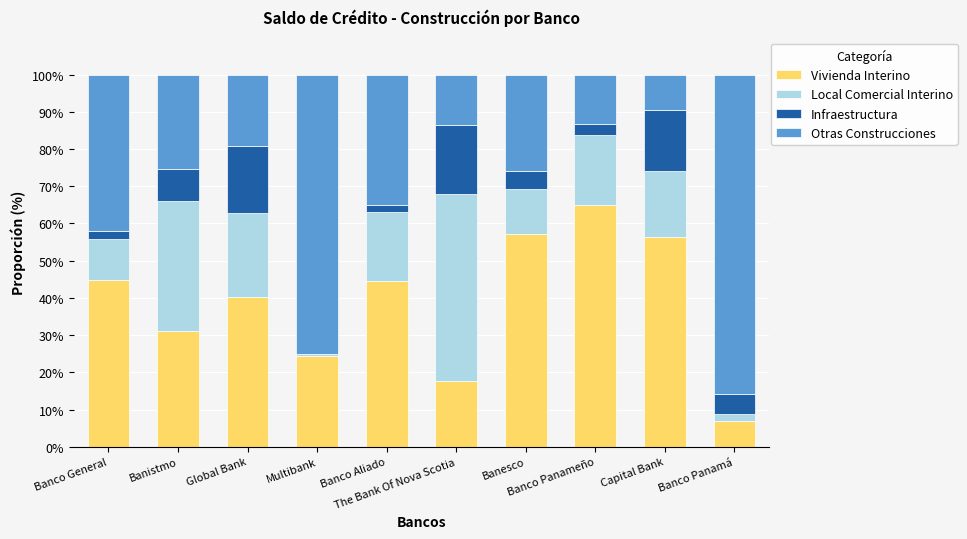

Are the bars horizontal?

No